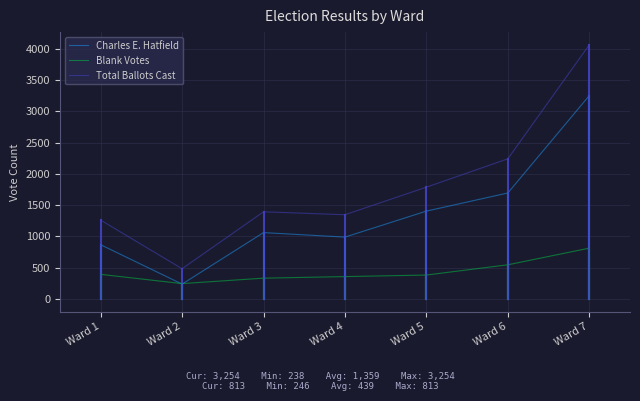

What is the total value across all series at Ward 7?

8134